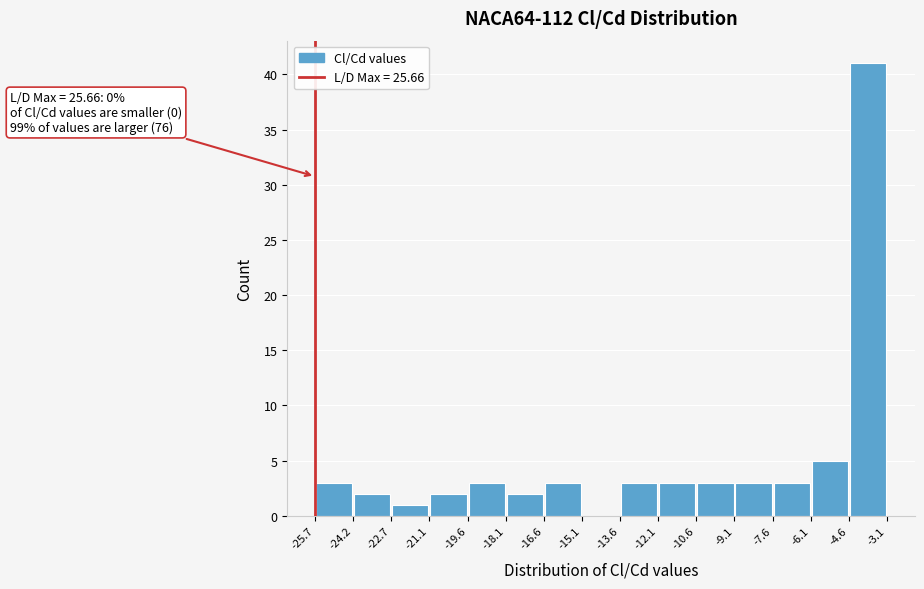

Which range on the x-axis has the tallest bar?

-4.6 to -3.1